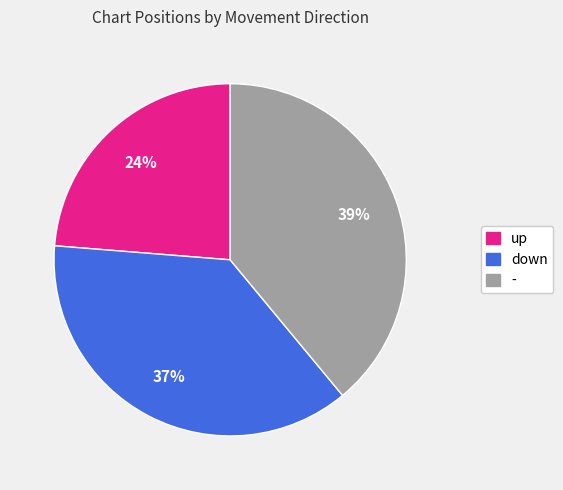

Is it true that - is 39% of the pie?

True